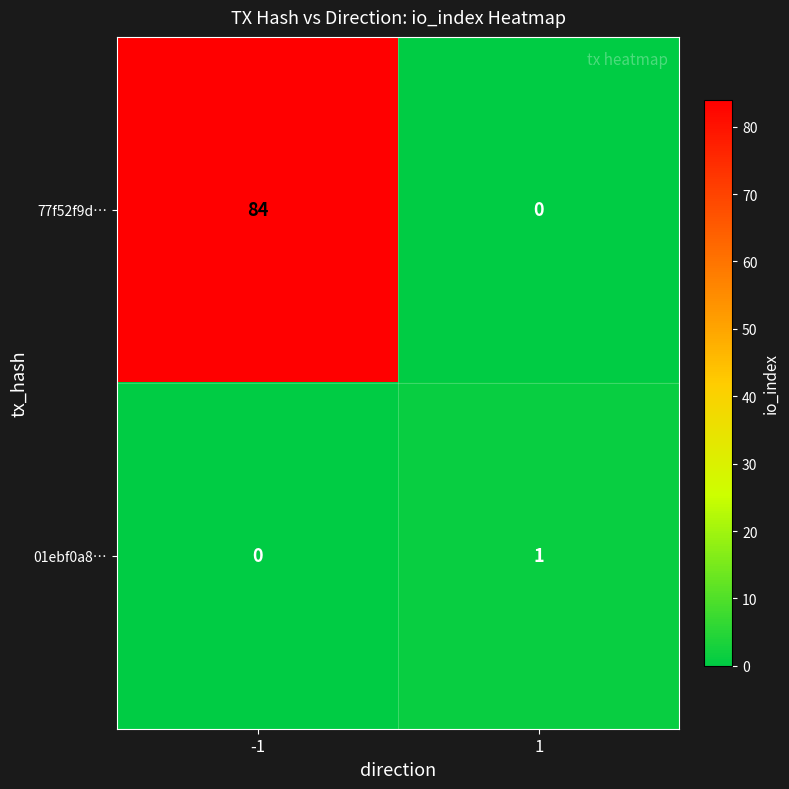

Rank the series by their average value, from lowest to highest.

01ebf0a8…, 77f52f9d…